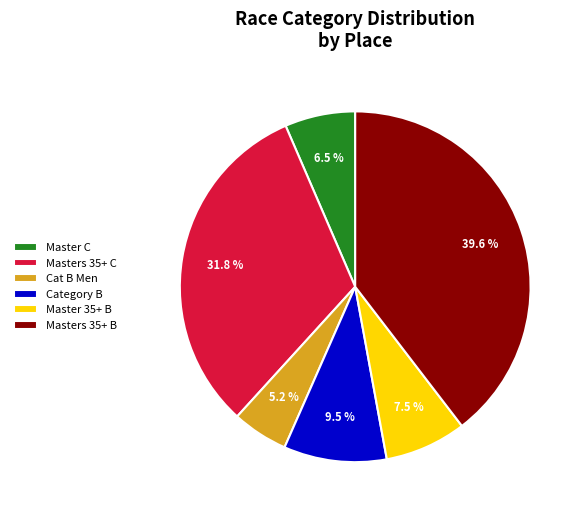

What is the ratio of the value at Master C to the value at Category B?

0.7